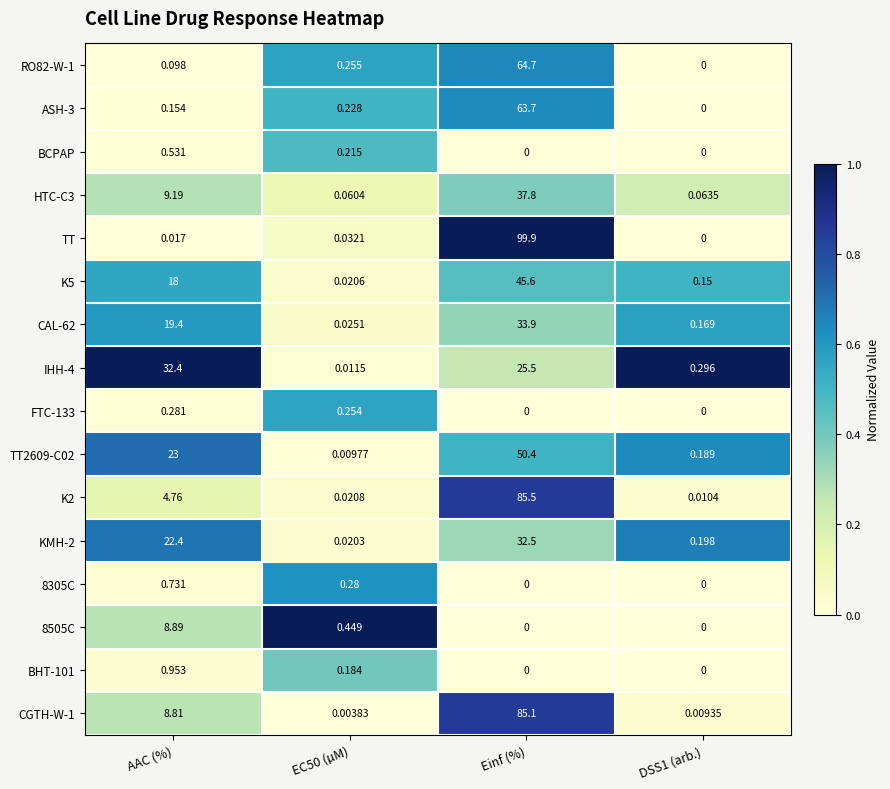

How many values in 8505C are above zero?

2